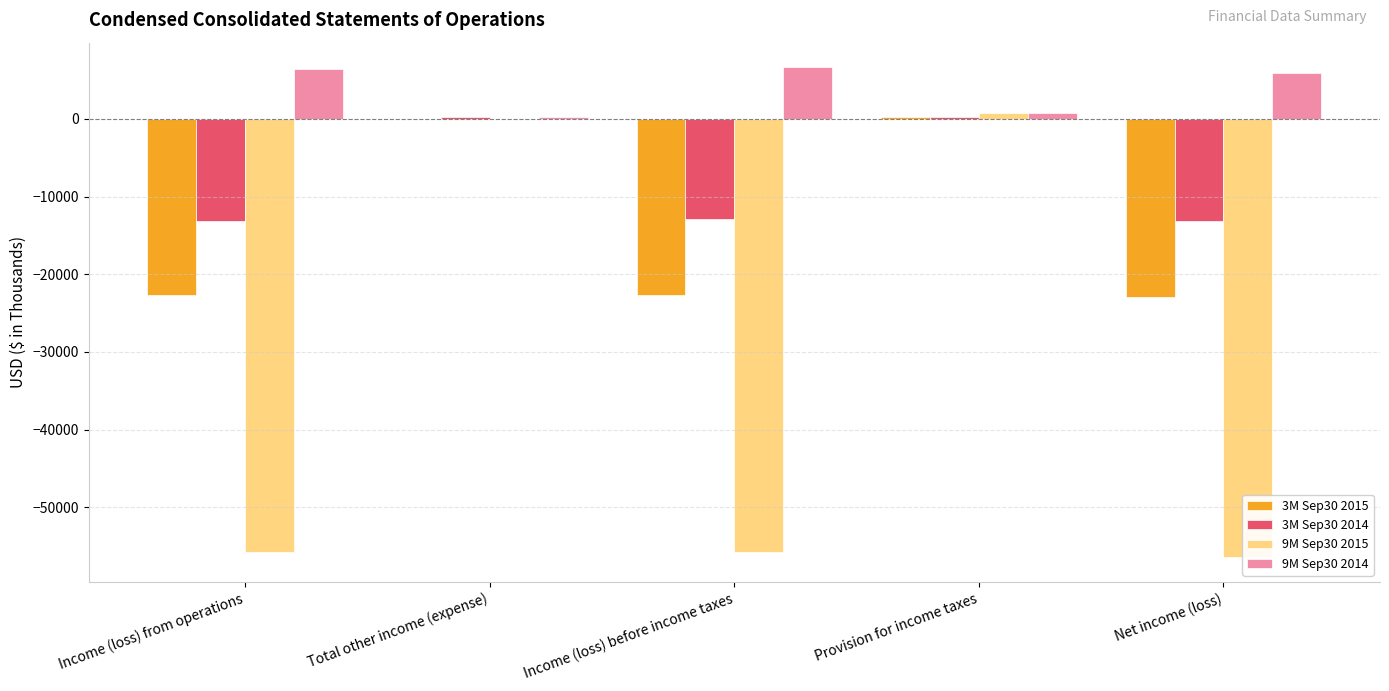

How many data points in 3M Sep30 2014 are above -12941?

2